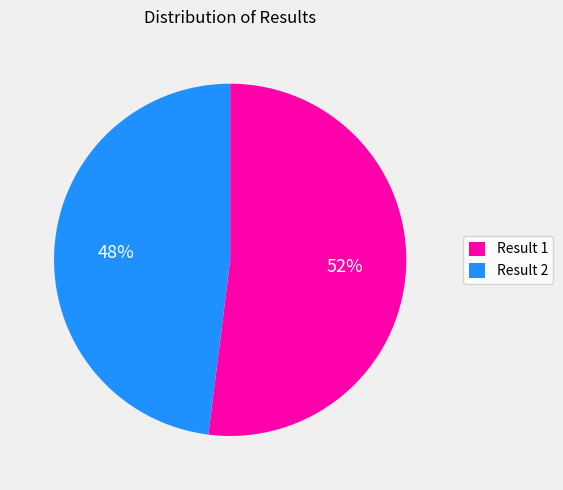

What percentage is the Result 2 slice, to the nearest percent?

48%